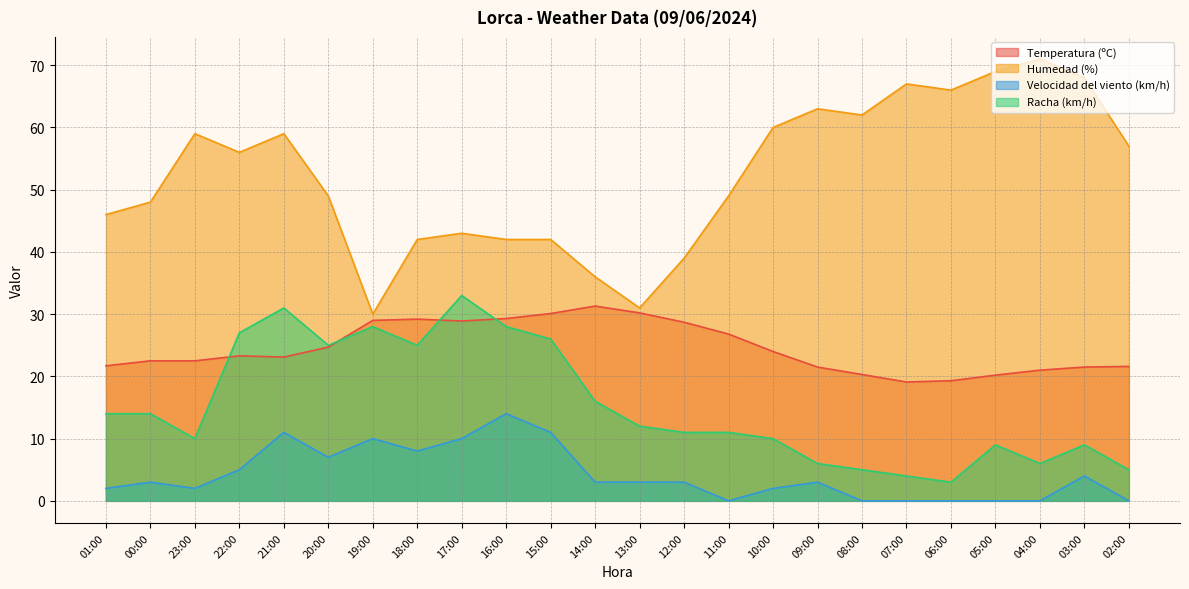

Reading right to left, transcribe all the data shown in this chart.

Temperatura (ºC): 02:00=21.6	03:00=21.5	04:00=21.0	05:00=20.2	06:00=19.3	07:00=19.1	08:00=20.3	09:00=21.5	10:00=24.0	11:00=26.8	12:00=28.7	13:00=30.2	14:00=31.3	15:00=30.1	16:00=29.3	17:00=28.9	18:00=29.2	19:00=29.0	20:00=24.7	21:00=23.1	22:00=23.3	23:00=22.5	00:00=22.5	01:00=21.7
Humedad (%): 02:00=57.0	03:00=68.0	04:00=71.0	05:00=69.0	06:00=66.0	07:00=67.0	08:00=62.0	09:00=63.0	10:00=60.0	11:00=49.0	12:00=39.0	13:00=31.0	14:00=36.0	15:00=42.0	16:00=42.0	17:00=43.0	18:00=42.0	19:00=30.0	20:00=49.0	21:00=59.0	22:00=56.0	23:00=59.0	00:00=48.0	01:00=46.0
Velocidad del viento (km/h): 02:00=0.0	03:00=4.0	04:00=0.0	05:00=0.0	06:00=0.0	07:00=0.0	08:00=0.0	09:00=3.0	10:00=2.0	11:00=0.0	12:00=3.0	13:00=3.0	14:00=3.0	15:00=11.0	16:00=14.0	17:00=10.0	18:00=8.0	19:00=10.0	20:00=7.0	21:00=11.0	22:00=5.0	23:00=2.0	00:00=3.0	01:00=2.0
Racha (km/h): 02:00=5.0	03:00=9.0	04:00=6.0	05:00=9.0	06:00=3.0	07:00=4.0	08:00=5.0	09:00=6.0	10:00=10.0	11:00=11.0	12:00=11.0	13:00=12.0	14:00=16.0	15:00=26.0	16:00=28.0	17:00=33.0	18:00=25.0	19:00=28.0	20:00=25.0	21:00=31.0	22:00=27.0	23:00=10.0	00:00=14.0	01:00=14.0